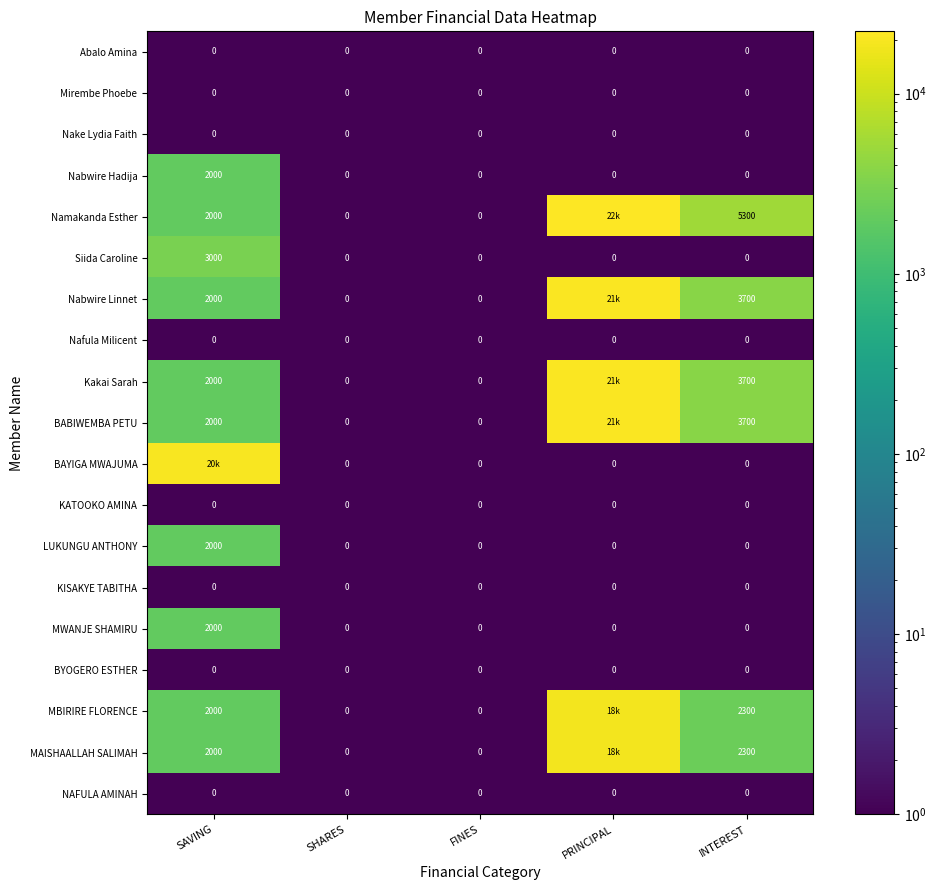

The value of BABIWEMBA PETU at SAVING is 3154. True or false?

False